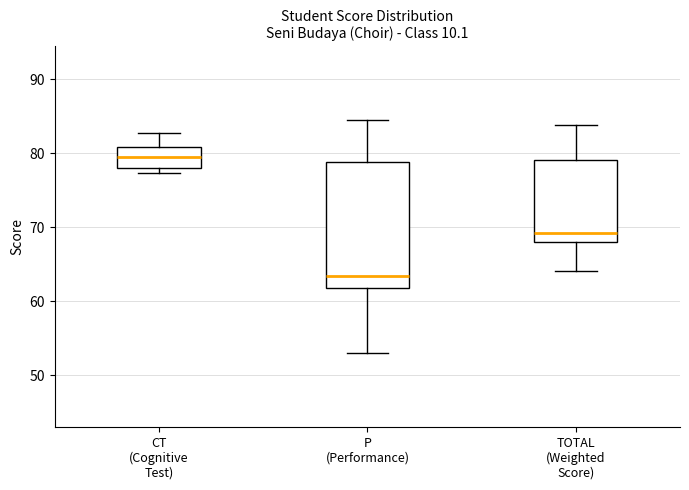

Which box is the tallest, from its lower edge to its upper edge?

P (Performance)